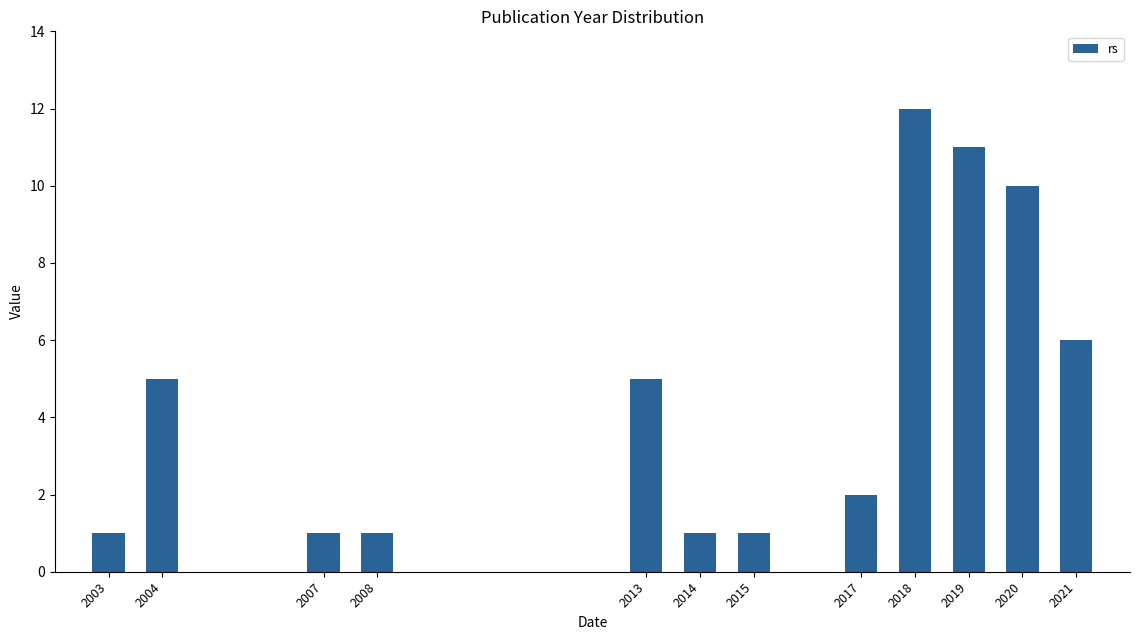

Reading left to right, transcribe all the data shown in this chart.

2003=1	2004=5	2007=1	2008=1	2013=5	2014=1	2015=1	2017=2	2018=12	2019=11	2020=10	2021=6